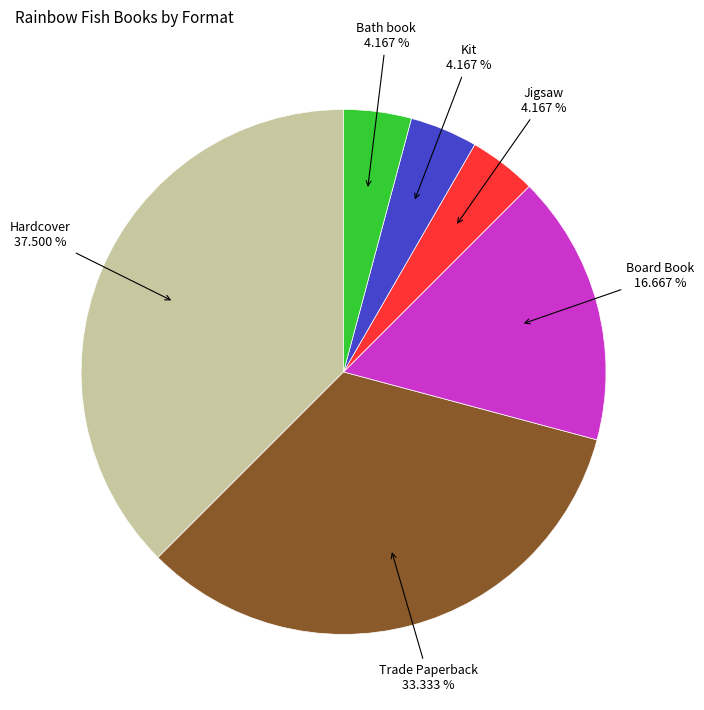

Does any single category account for the majority?

No